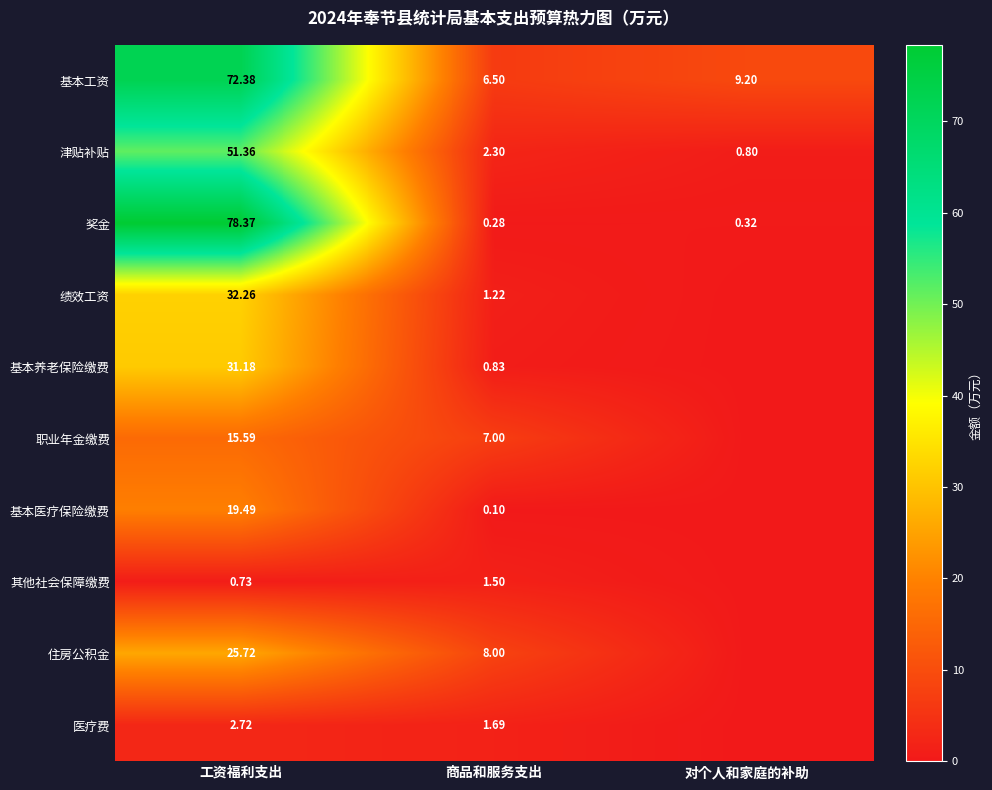

Is it true that 住房公积金 equals 25.7 at 工资福利支出?

True